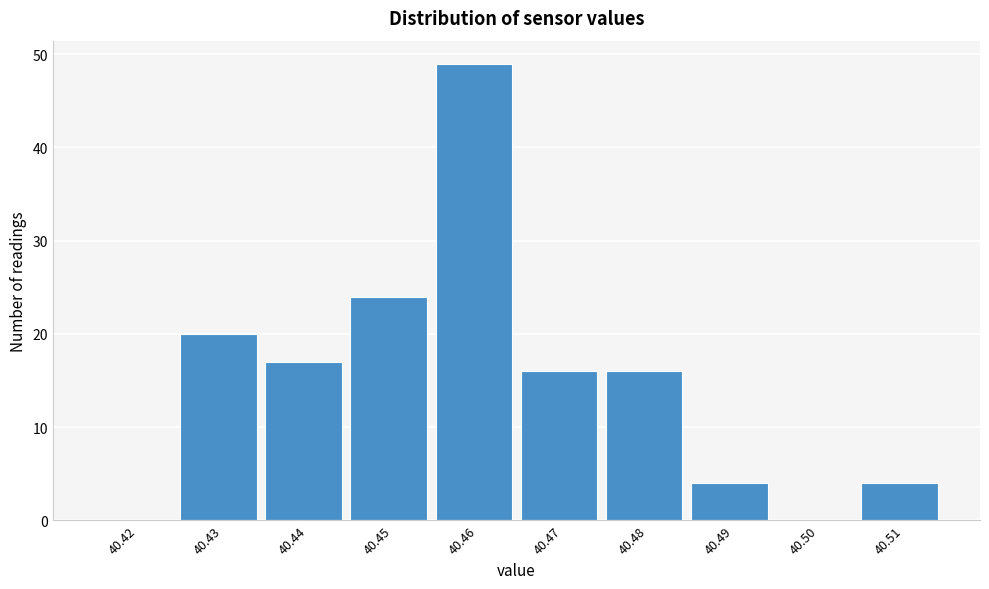

Reading right to left, transcribe all the data shown in this chart.

40.51=4	40.50=0	40.49=4	40.48=16	40.47=16	40.46=49	40.45=24	40.44=17	40.43=20	40.42=0